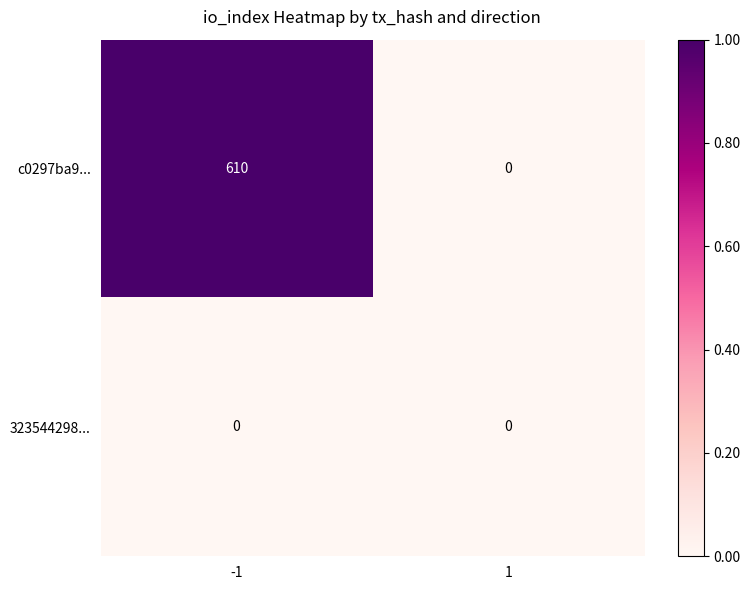

Is the value of 323544298... at -1 greater than the value of c0297ba9... at -1?

No